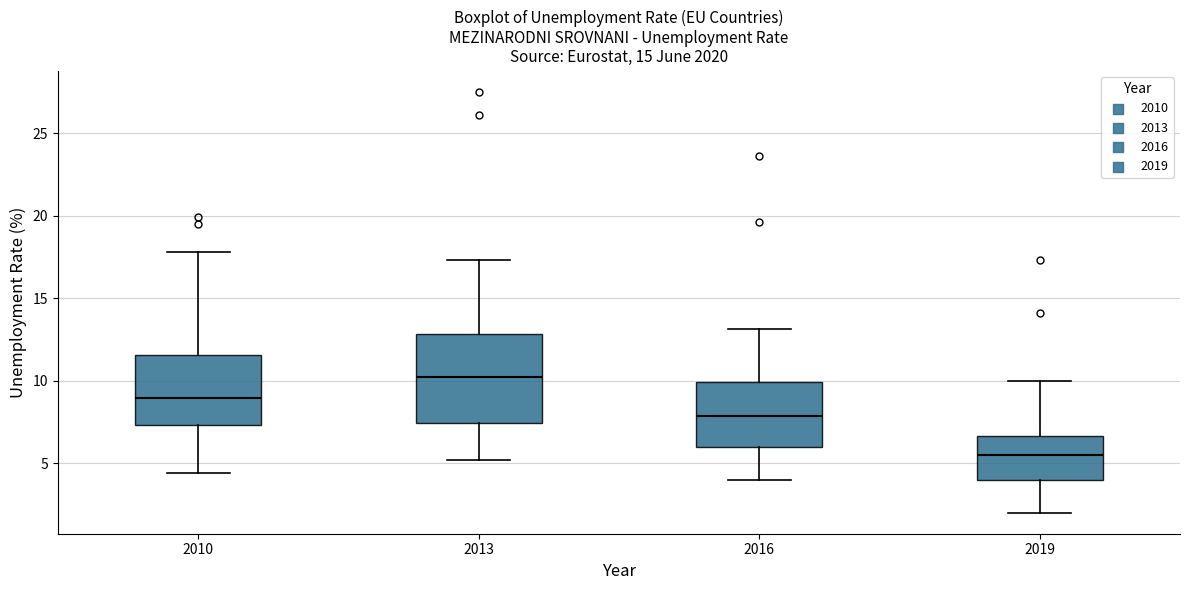

Reading left to right, transcribe this box plot: for each box, give where its median line is, the range the box spans, and where its two whiskers end, as read against the y-axis. The values are not printed on the chart, so give them approximately, as read against the axis.

2010: median 9.0, box 7.5 to 11.5, whiskers 4.5 to 18.0
2013: median 10.5, box 7.5 to 13.0, whiskers 5.0 to 17.5
2016: median 8.0, box 6.0 to 10.0, whiskers 4.0 to 13.0
2019: median 5.5, box 4.0 to 6.5, whiskers 2.0 to 10.0